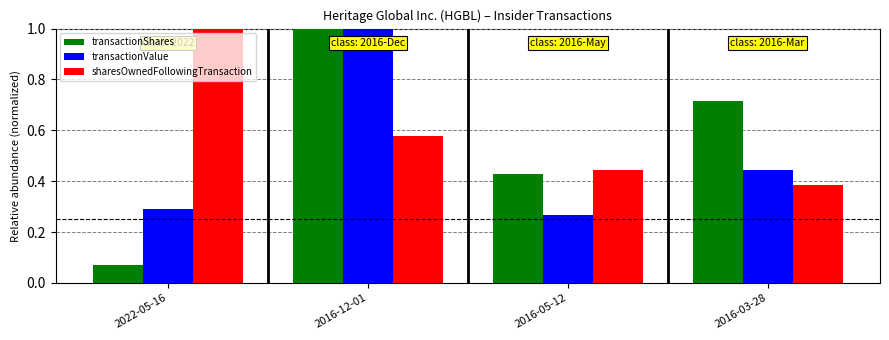

What is the sum of the transactionShares values at 2016-03-28 and 2022-05-16?

0.8